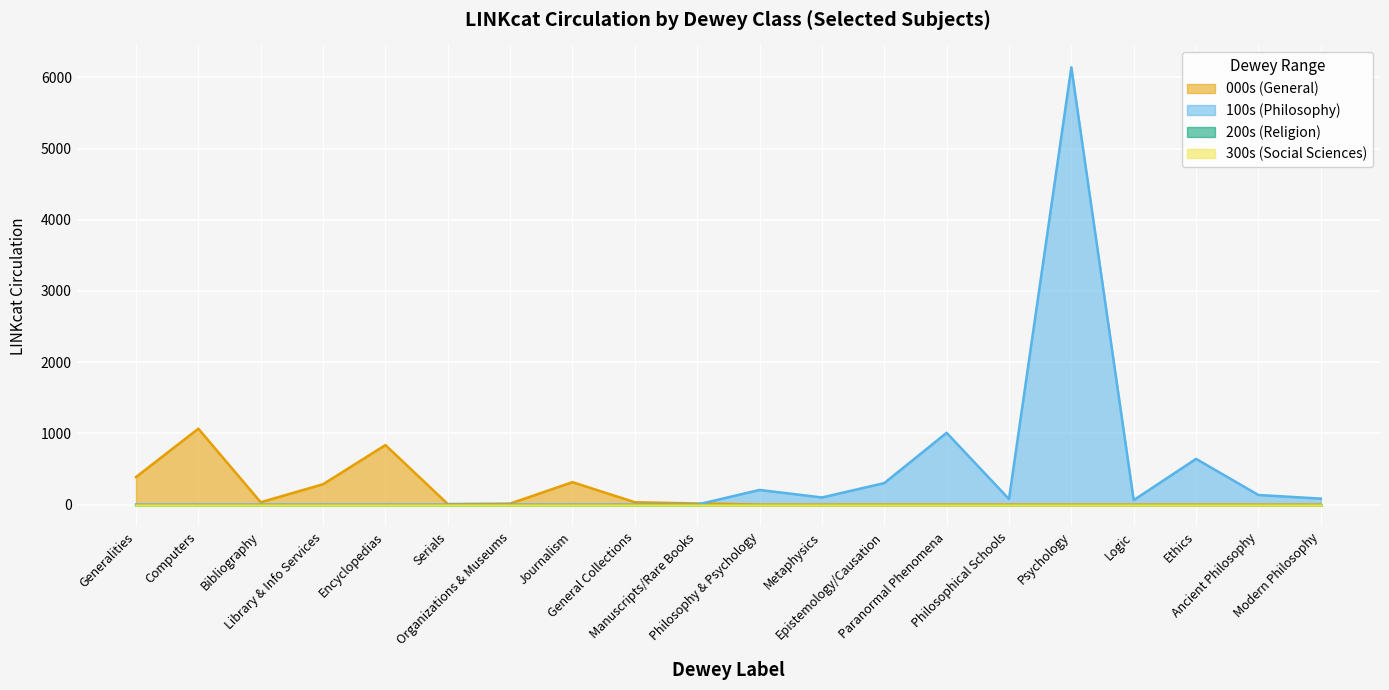

What is the label of the 15th point from the right?

Serials